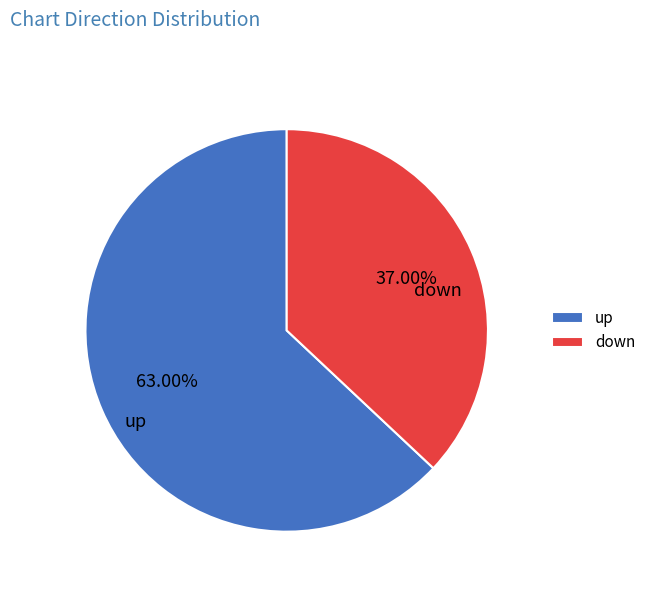

Rank the categories by value from highest to lowest.

up, down